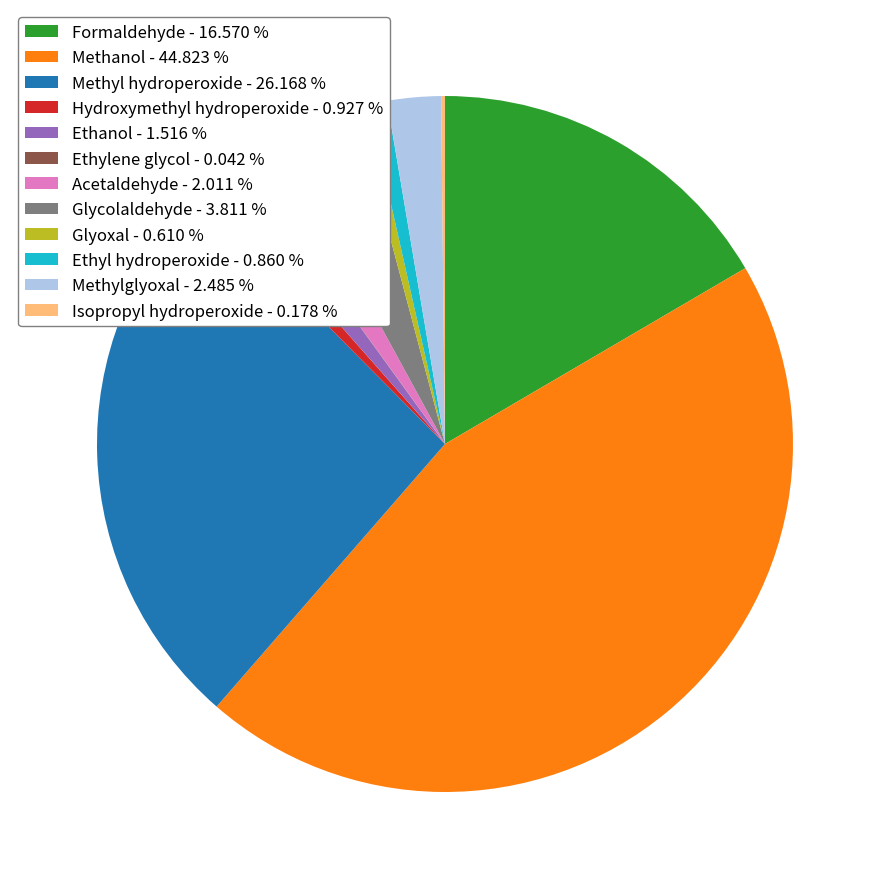

Approximately how many times larger is the value at Methylglyoxal - 2.485 % compared to Glyoxal - 0.610 %?

4.1